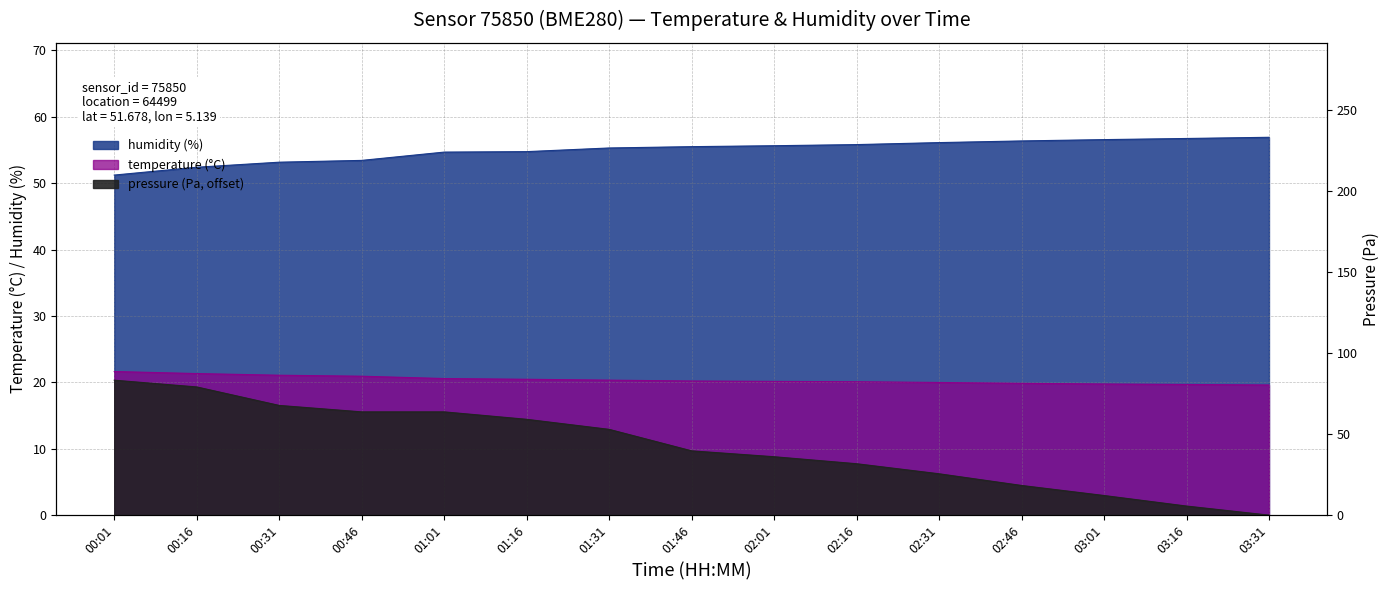

Reading left to right, what are all the values shown in this chart?

temperature: 00:01=21.6	00:16=21.3	00:31=21.1	00:46=20.9	01:01=20.6	01:16=20.5	01:31=20.3	01:46=20.2	02:01=20.1	02:16=20.1	02:31=20.0	02:46=19.9	03:01=19.8	03:16=19.7	03:31=19.6
humidity: 00:01=51.2	00:16=52.4	00:31=53.1	00:46=53.4	01:01=54.7	01:16=54.7	01:31=55.3	01:46=55.5	02:01=55.6	02:16=55.8	02:31=56.1	02:46=56.4	03:01=56.5	03:16=56.7	03:31=56.9
pressure_norm: 00:01=83.2	00:16=79.0	00:31=67.6	00:46=63.7	01:01=63.7	01:16=59.1	01:31=52.9	01:46=39.6	02:01=36.0	02:16=31.7	02:31=25.5	02:46=18.3	03:01=12.1	03:16=5.6	03:31=0.0